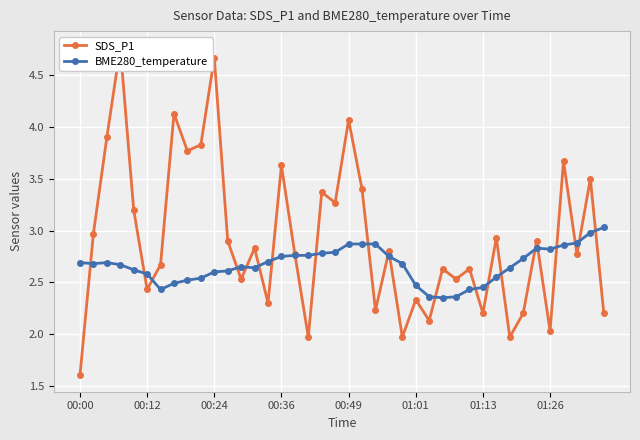

Is the value of BME280_temperature at 32 greater than the value of SDS_P1 at 11?

No